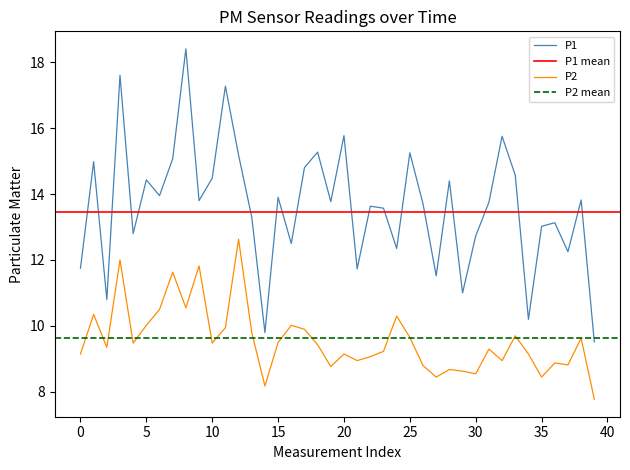

In P2, how many points are higher than both neighbors (excluding endpoints)?

13